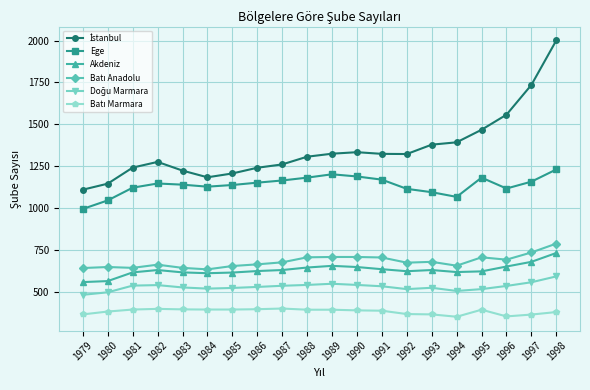

What is the average value of the Akdeniz series?

629